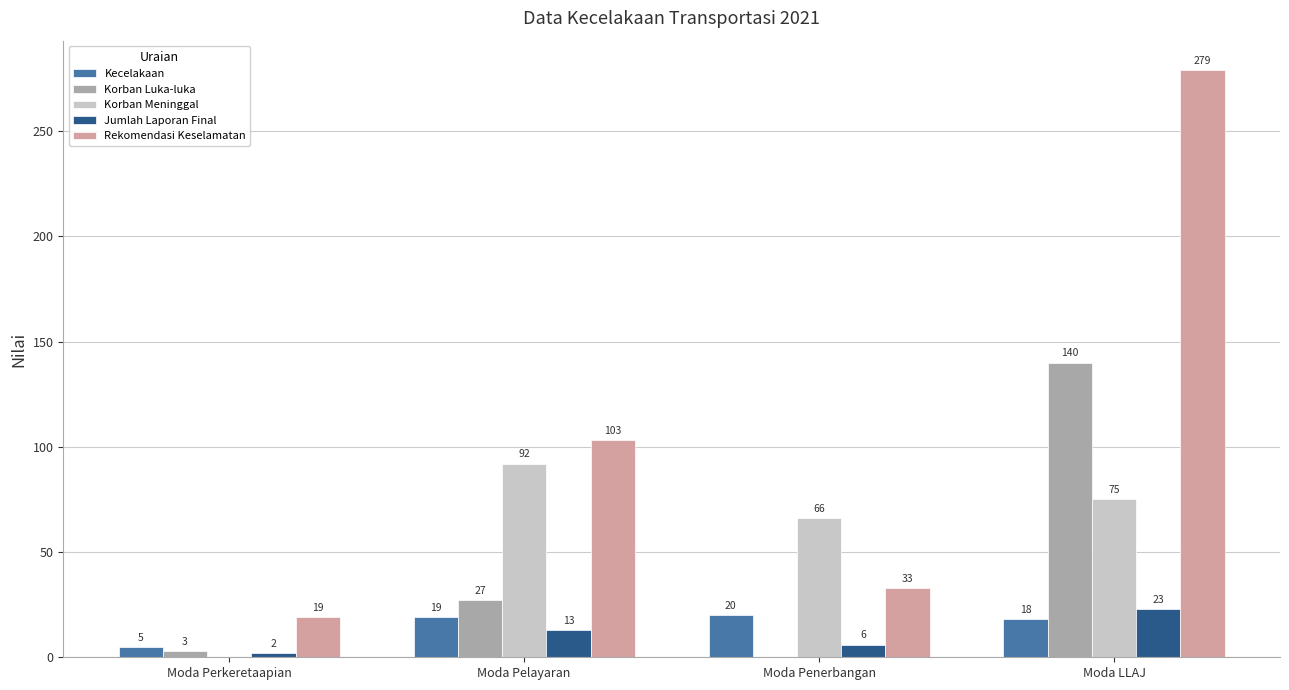

Which series changed the most between Moda Pelayaran and Moda LLAJ?

Rekomendasi Keselamatan